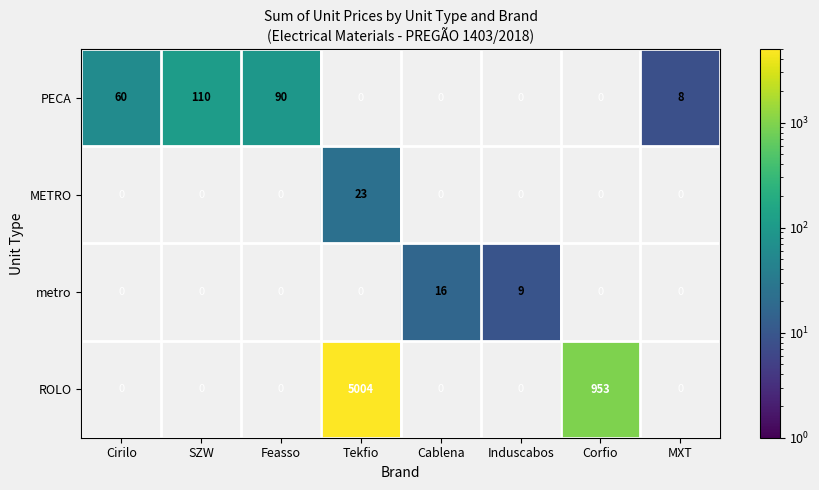

At how many categories does at least one series exceed 4998?

1